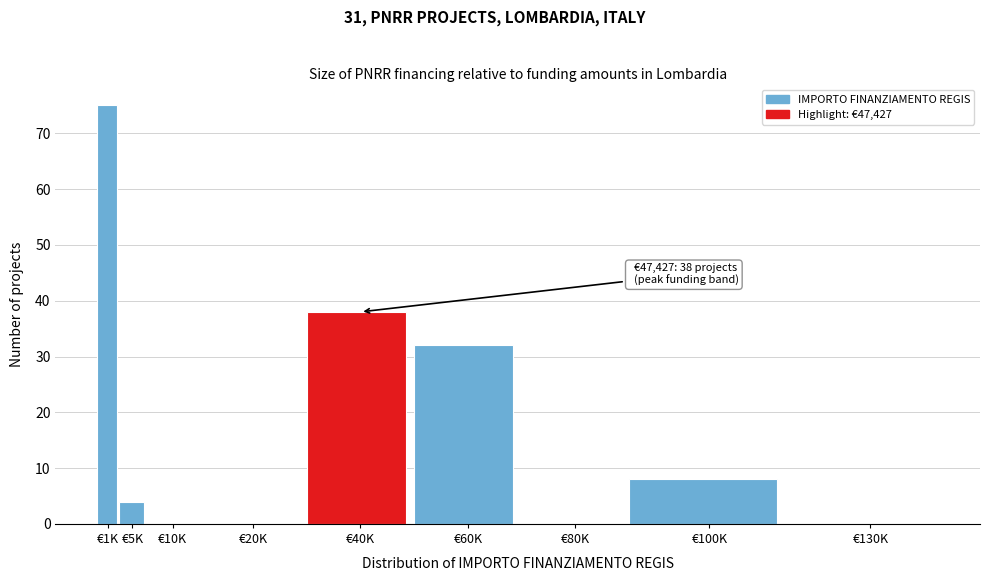

Reading left to right, extract all data points from this chart.

€1K=75	€5K=4	€10K=0	€20K=0	€40K=38	€60K=32	€80K=0	€100K=8	€130K=0